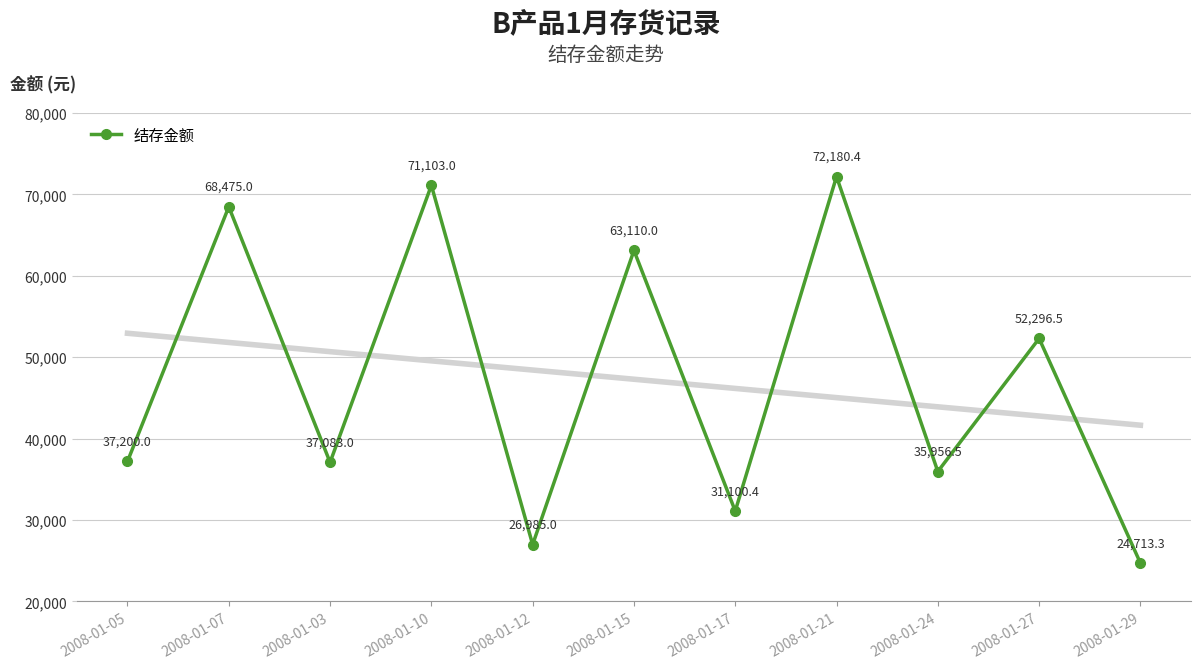

Reading left to right, extract all data points from this chart.

37200.0	68475.0	37083.0	71103.0	26985.0	63110.0	31100.4	72180.4	35956.5	52296.5	24713.3